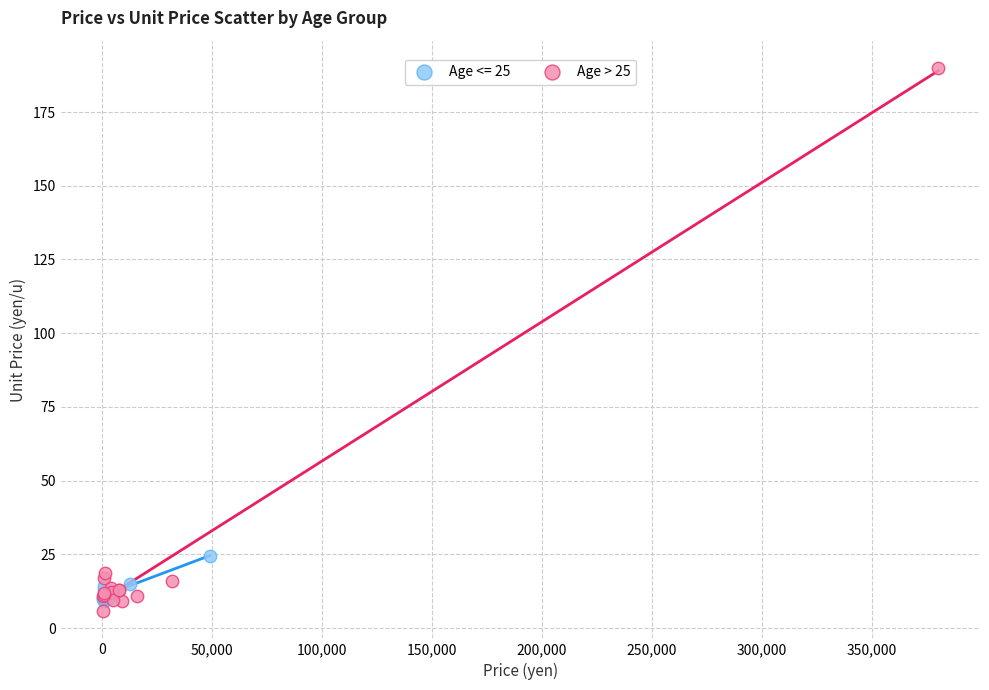

Which series reaches the maximum Y coordinate?

Age > 25